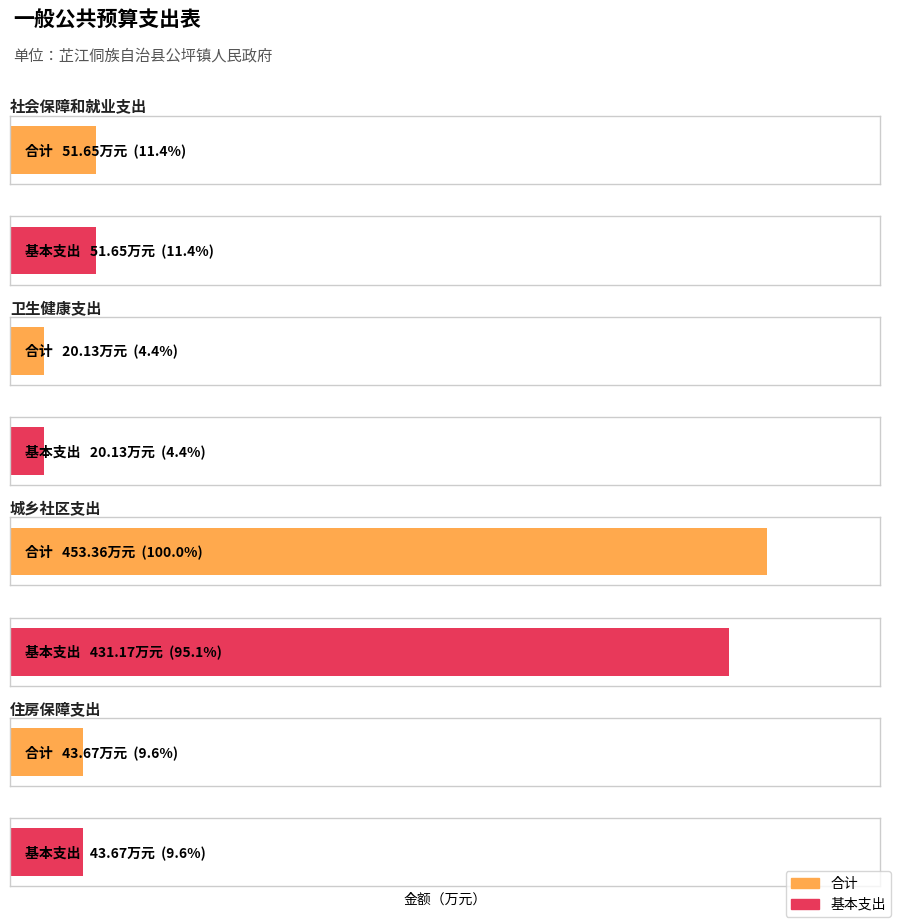

How many data points in 基本支出 are above 51?

2